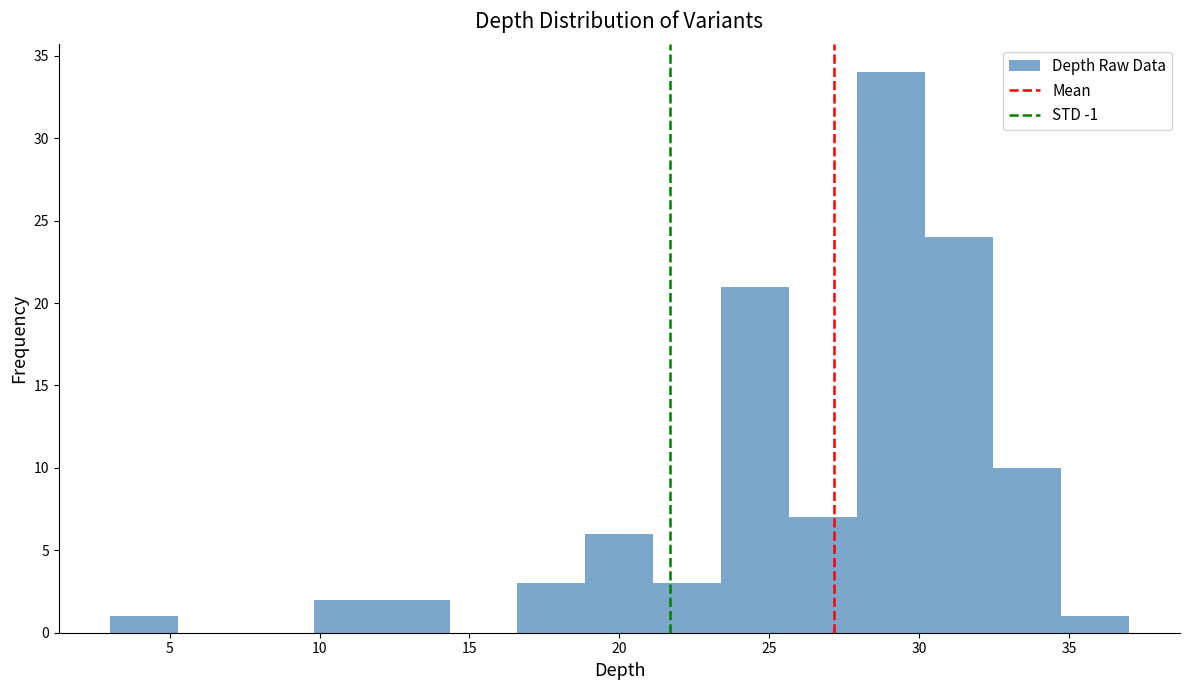

How tall is the bar that spans 28.0 to 30.0 on the x-axis? Neither the bar edges nor the heights are printed on the chart, so give them approximately, as read against the axes.

34